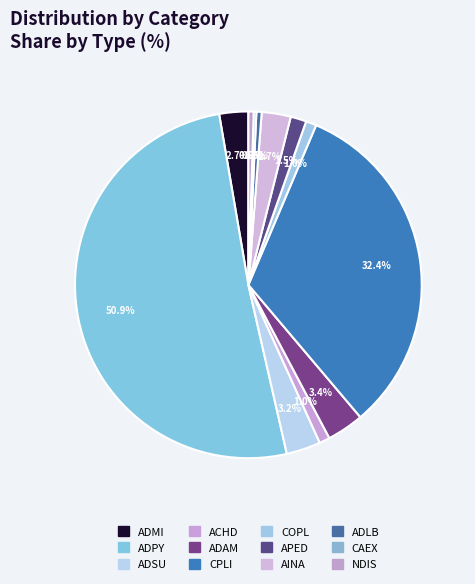

True or false: ACHD accounts for 1% of the total.

True